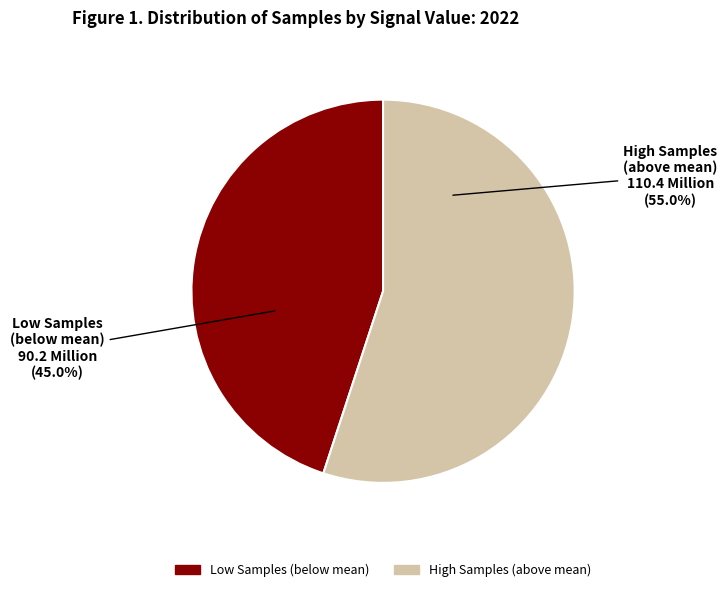

Does any single category account for the majority?

Yes